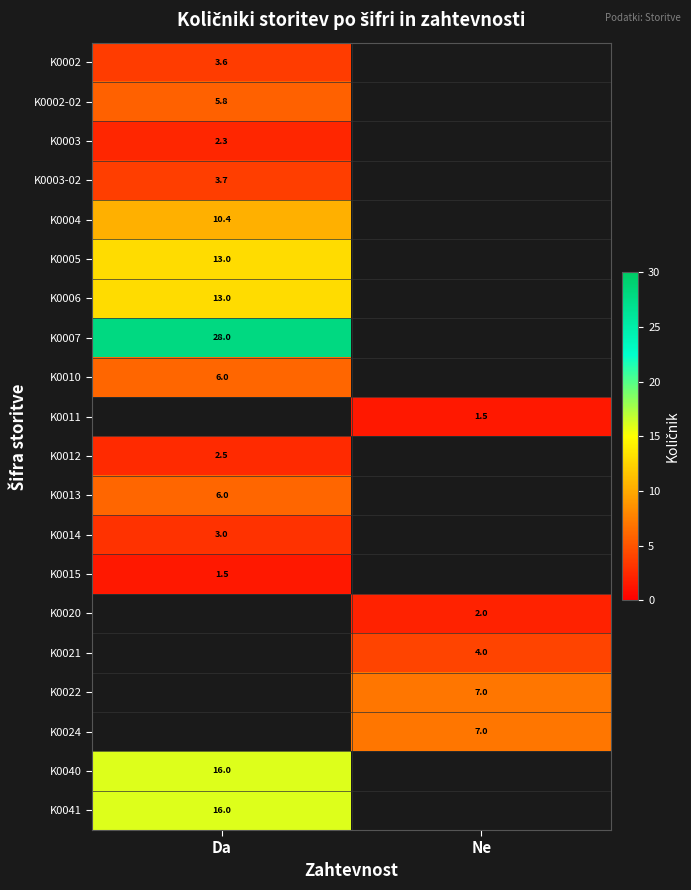

Is it true that K0020 equals 0.4 at Ne?

False